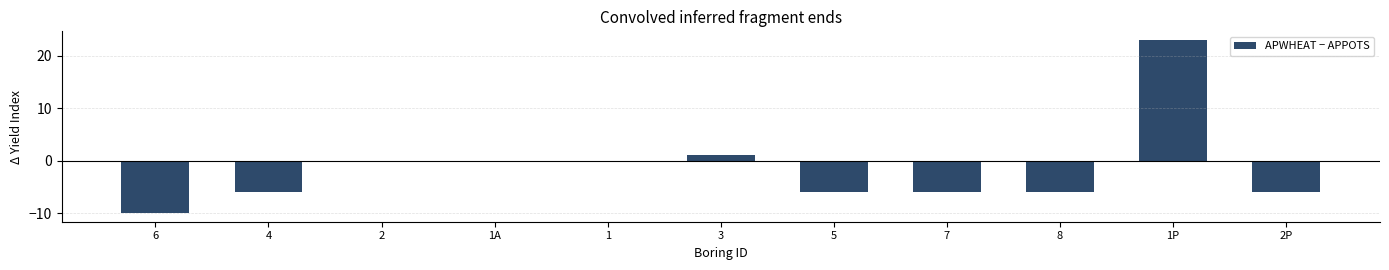

What is the greatest value displayed?

23